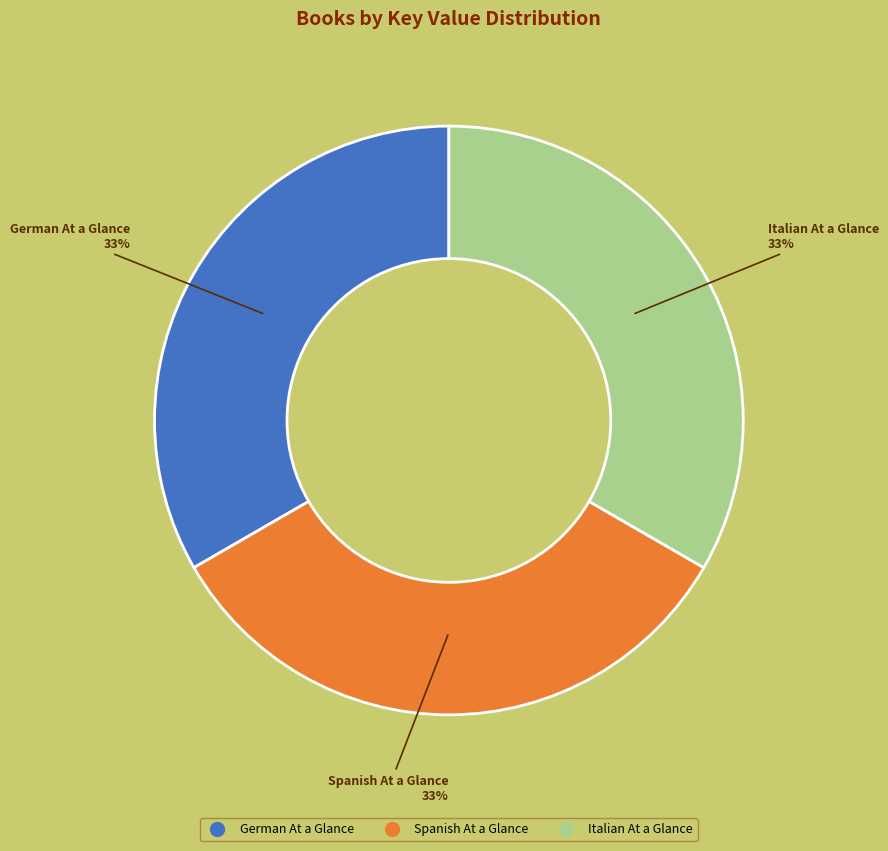

Combined, do Italian At a Glance and German At a Glance account for over 50%?

Yes